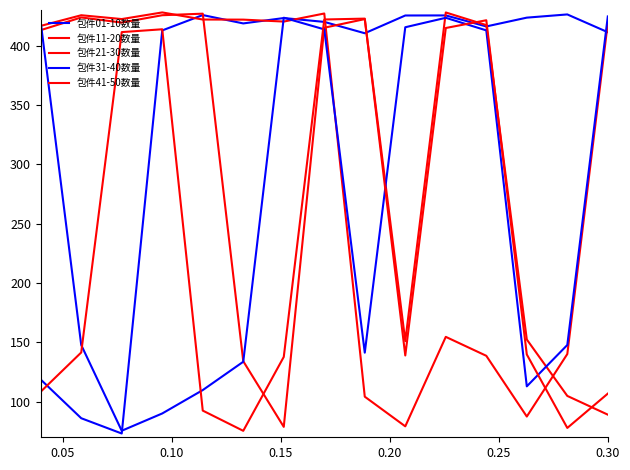

What is the sum of all 包件01-10数量 values?

5316.8